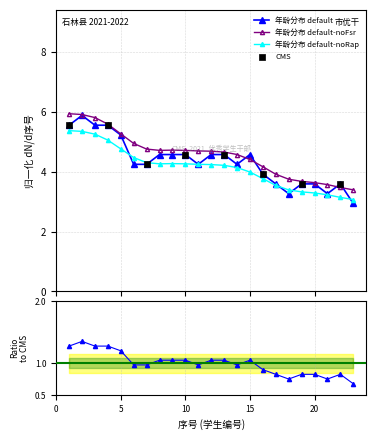

Approximately how many times larger is the value at 13 compared to 5?

0.9